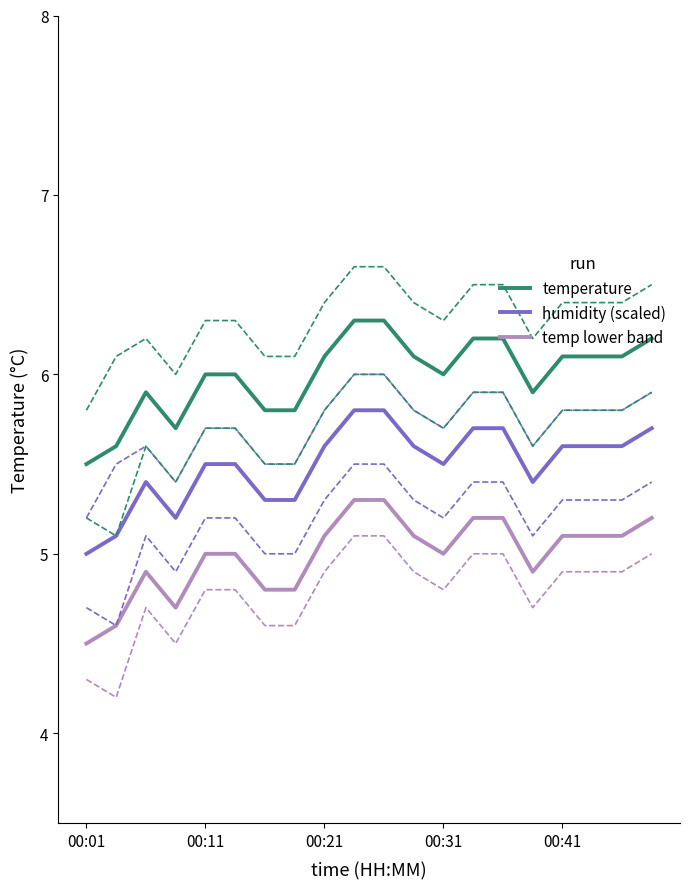

Which label corresponds to the smallest value in the chart?

00:01